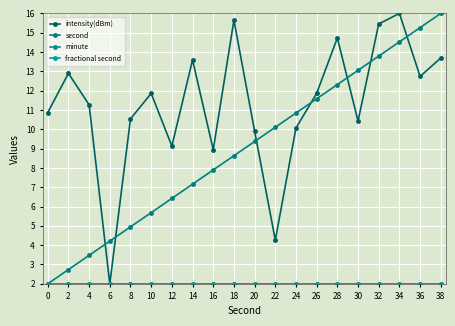

Is the value of fractional second at 20 greater than the value of second at 36?

No